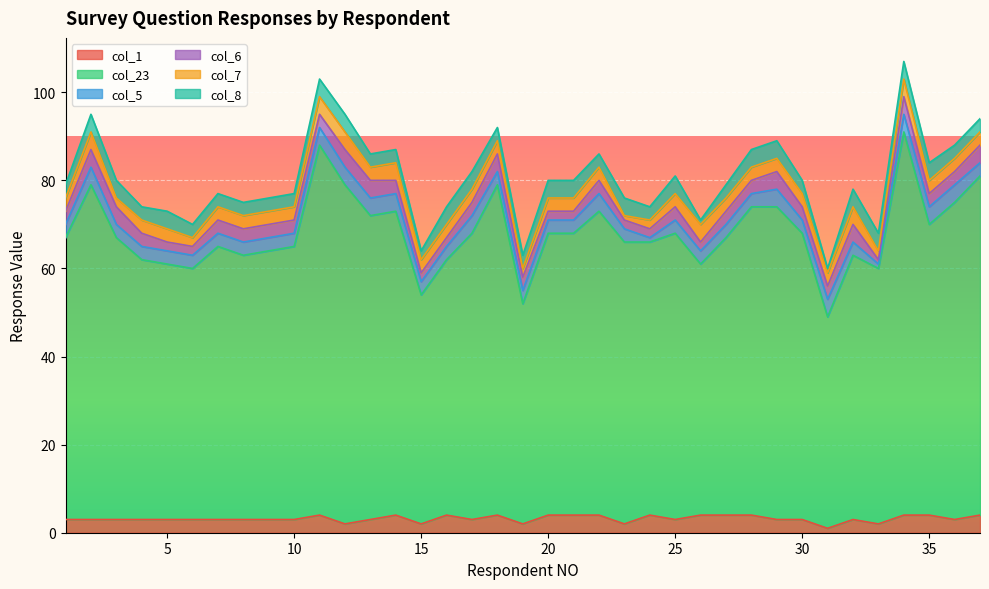

Where is the first local minimum for col_5?

24